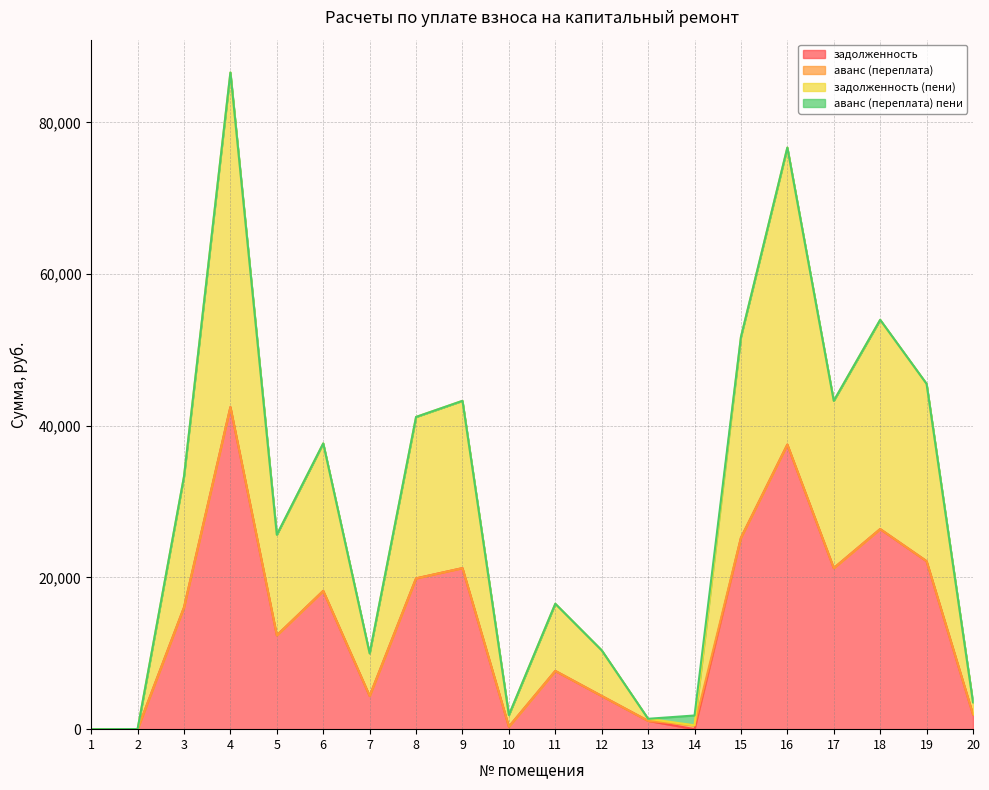

Where is the first local maximum for задолженность?

4